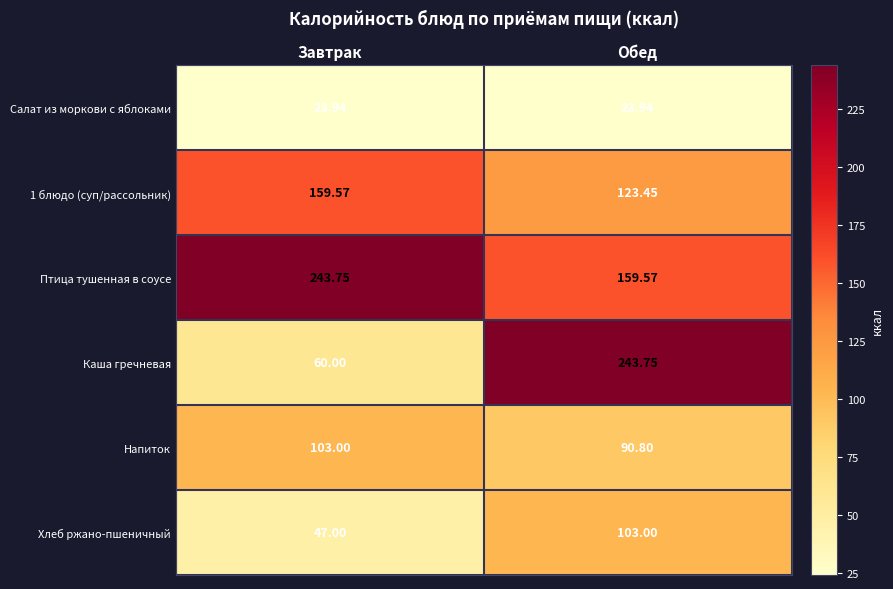

Between Завтрак and Обед, which series saw the biggest shift?

Каша гречневая